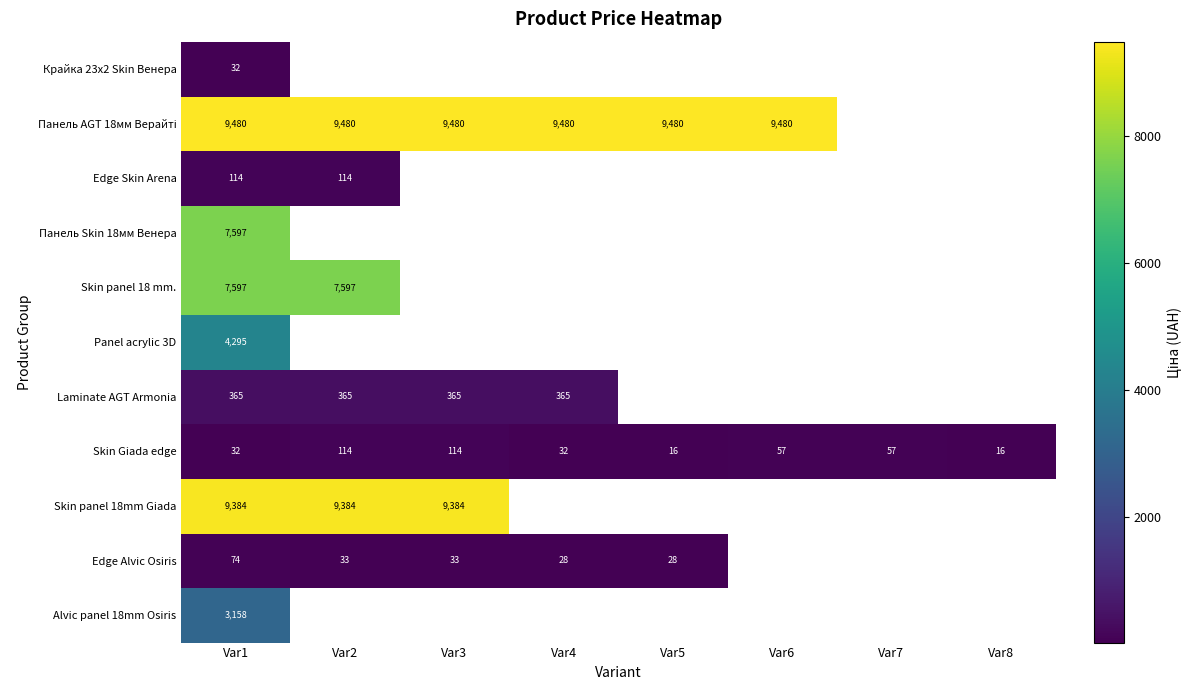

How many data points in Skin Giada edge are less than 57?

4